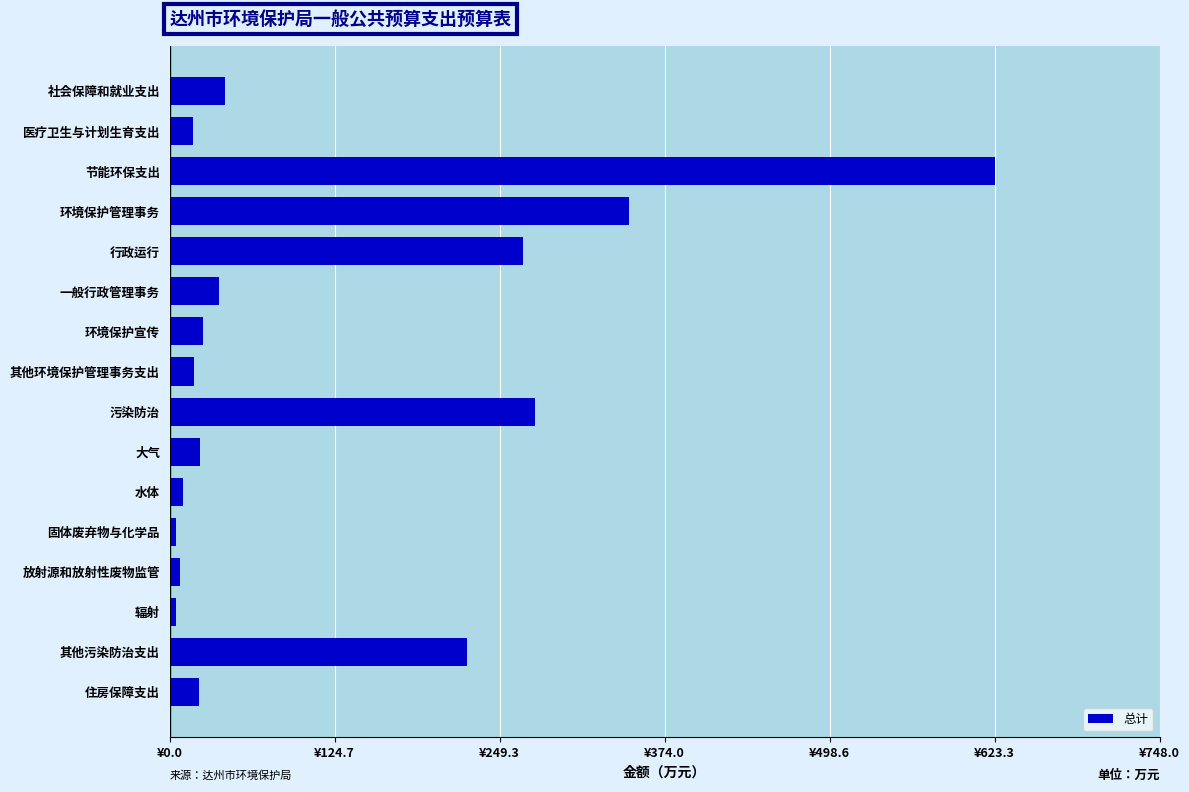

Are the bars horizontal?

Yes